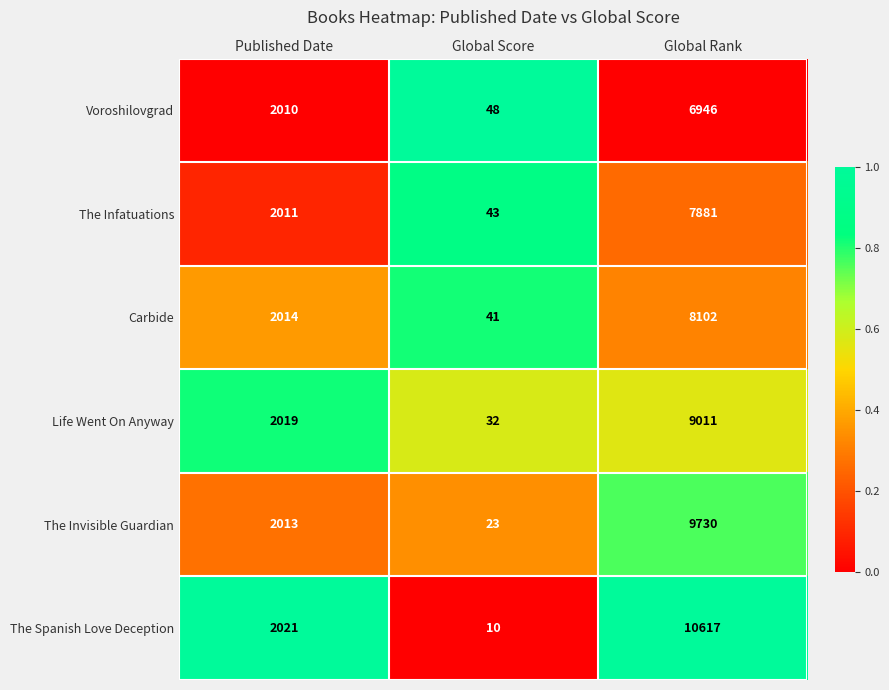

The Carbide series shows 61 at Global Score. True or false?

False